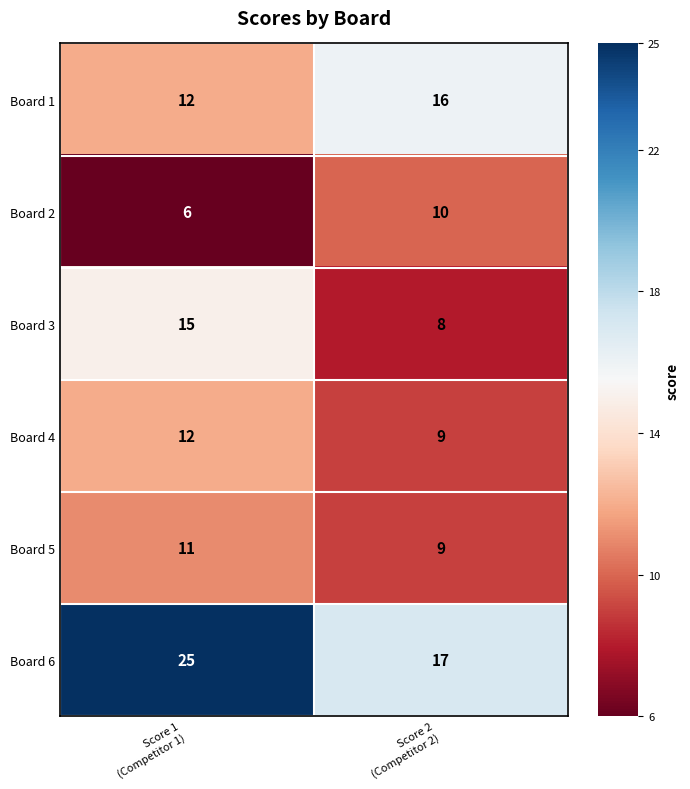

Which label corresponds to the smallest value in the chart?

Score 1
(Competitor 1)